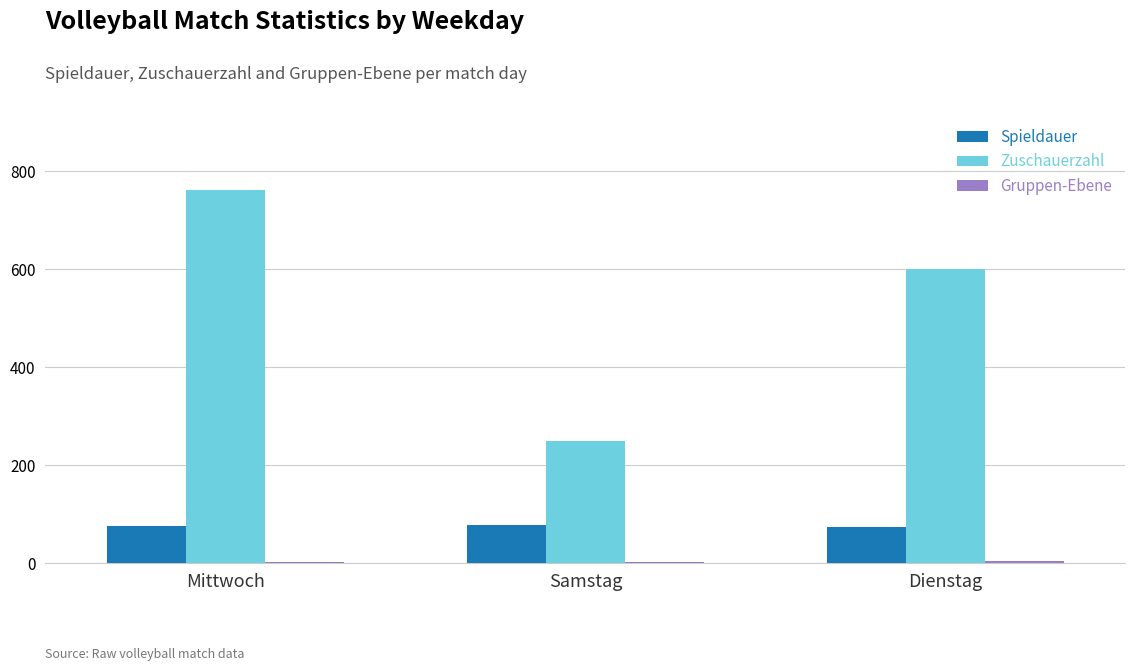

Which series changed the most between Mittwoch and Dienstag?

Zuschauerzahl